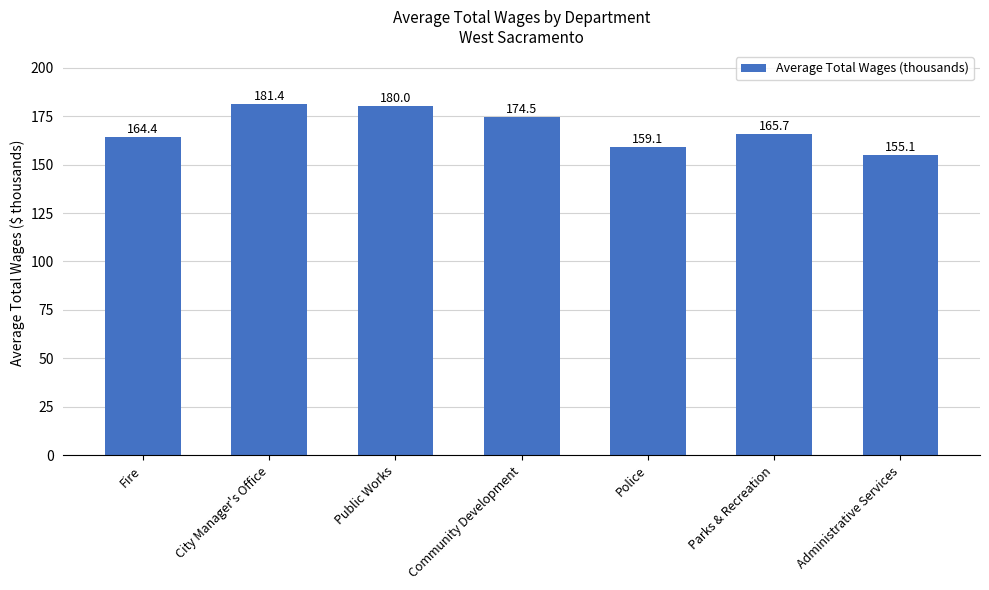

What is the greatest value displayed?

181.4